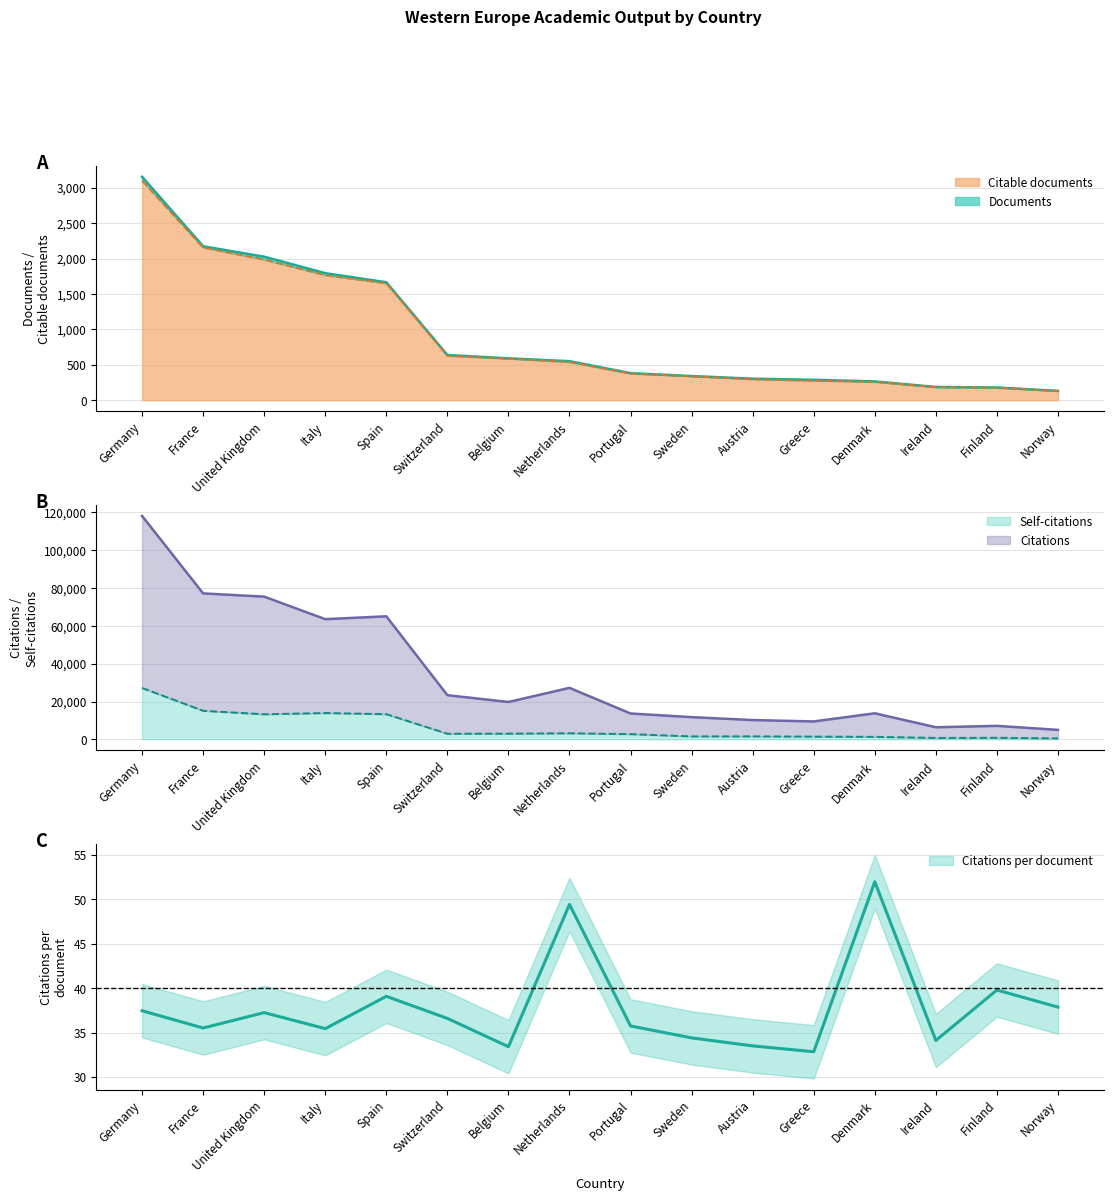

The Self-citations series shows 1316 at Ireland. True or false?

False